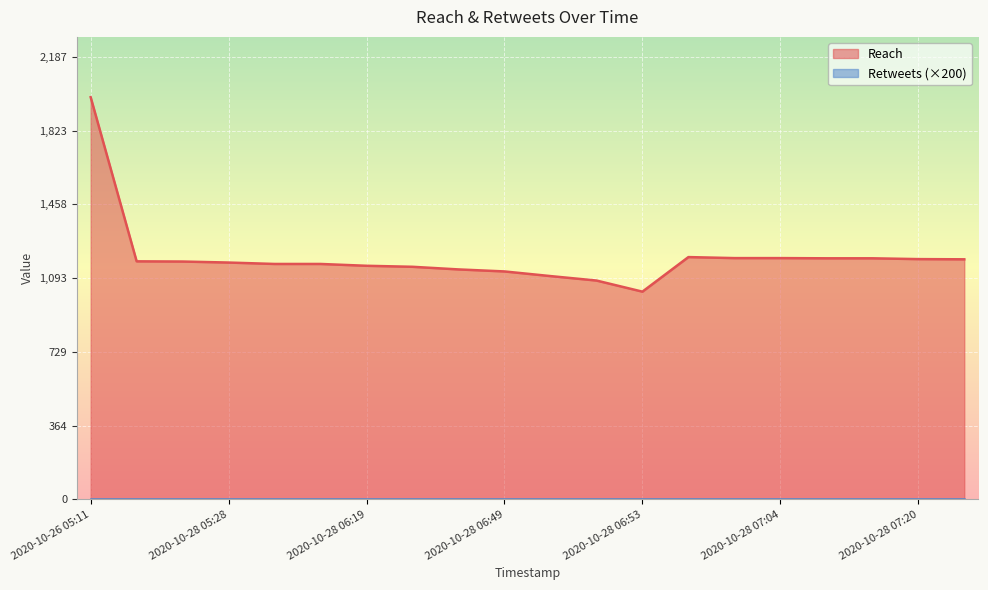

How many data points are less than 1176?

10